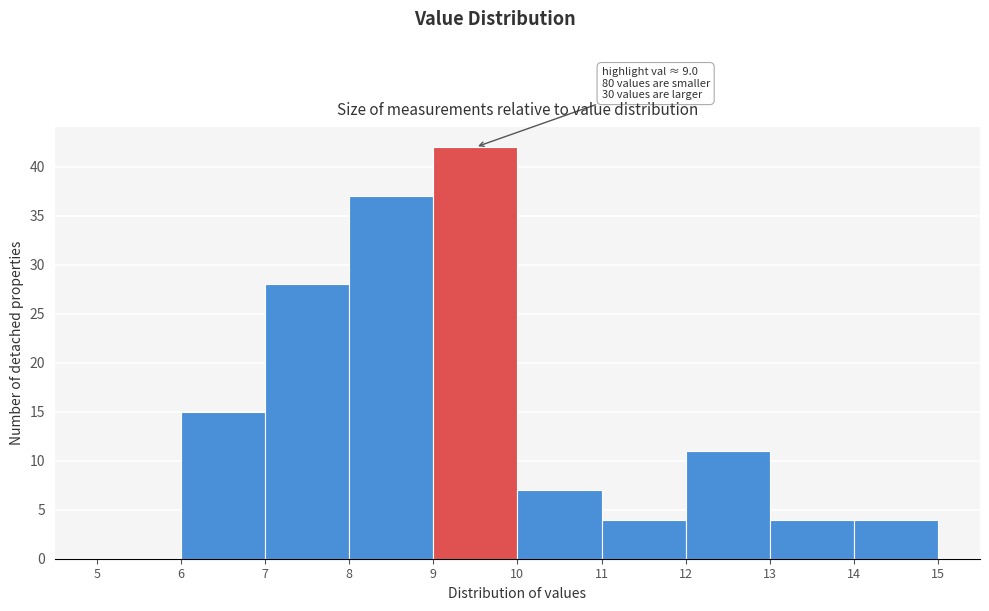

Which range on the x-axis has the tallest bar?

9 to 10